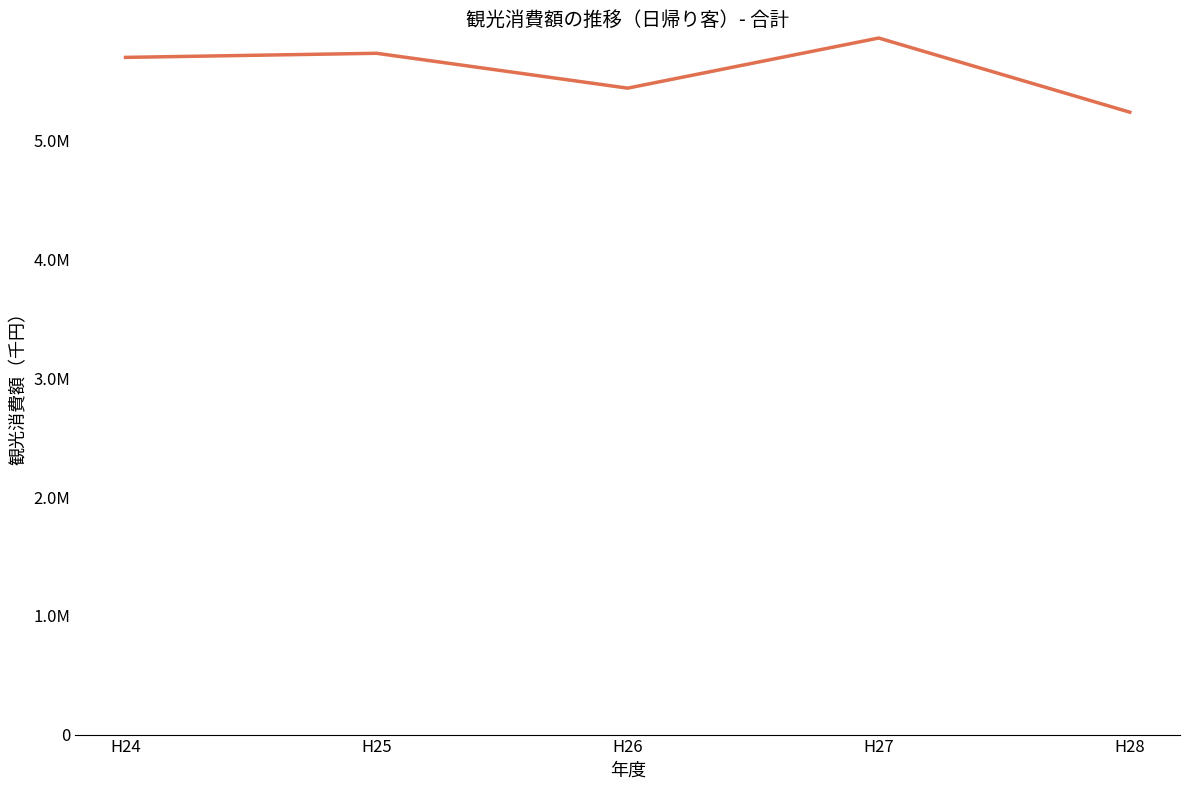

Where is the first local minimum?

H26